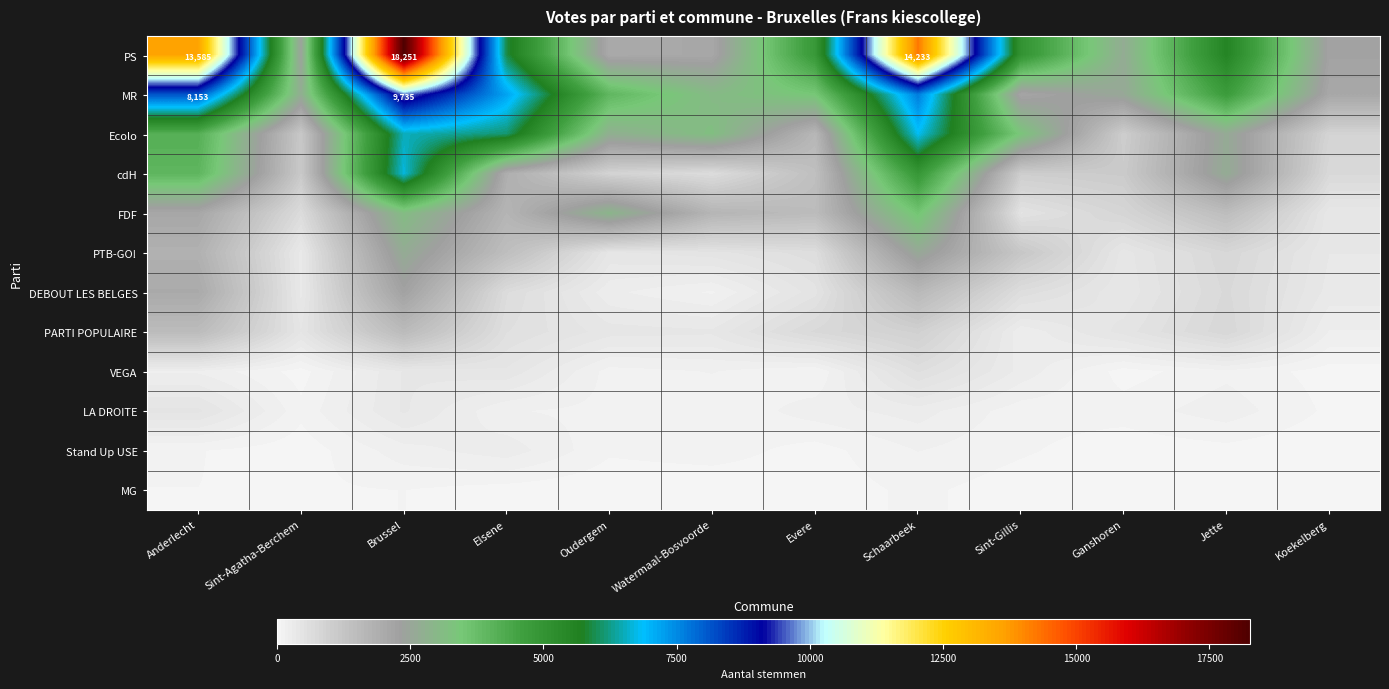

The MR series shows 9735 at Brussel. True or false?

True